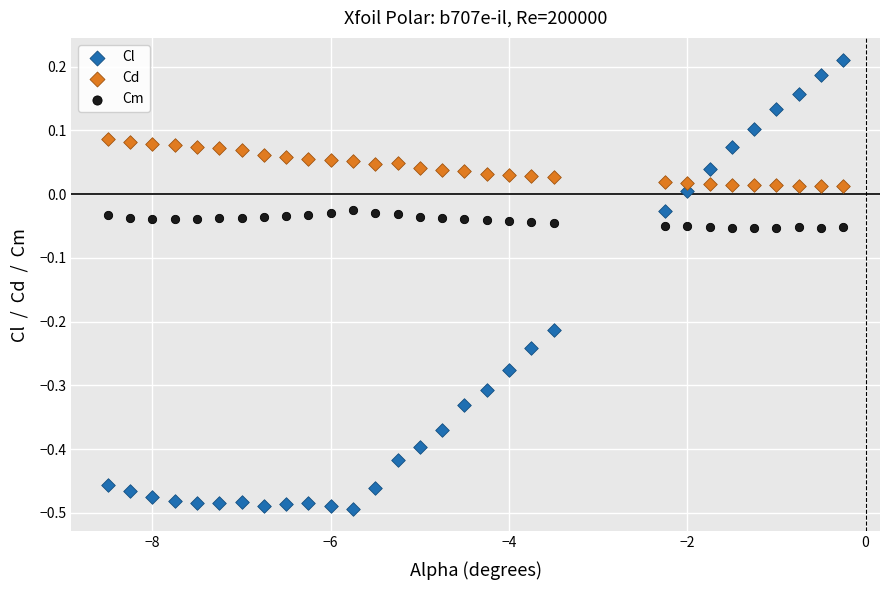

Which series reaches the maximum Y coordinate?

Cl